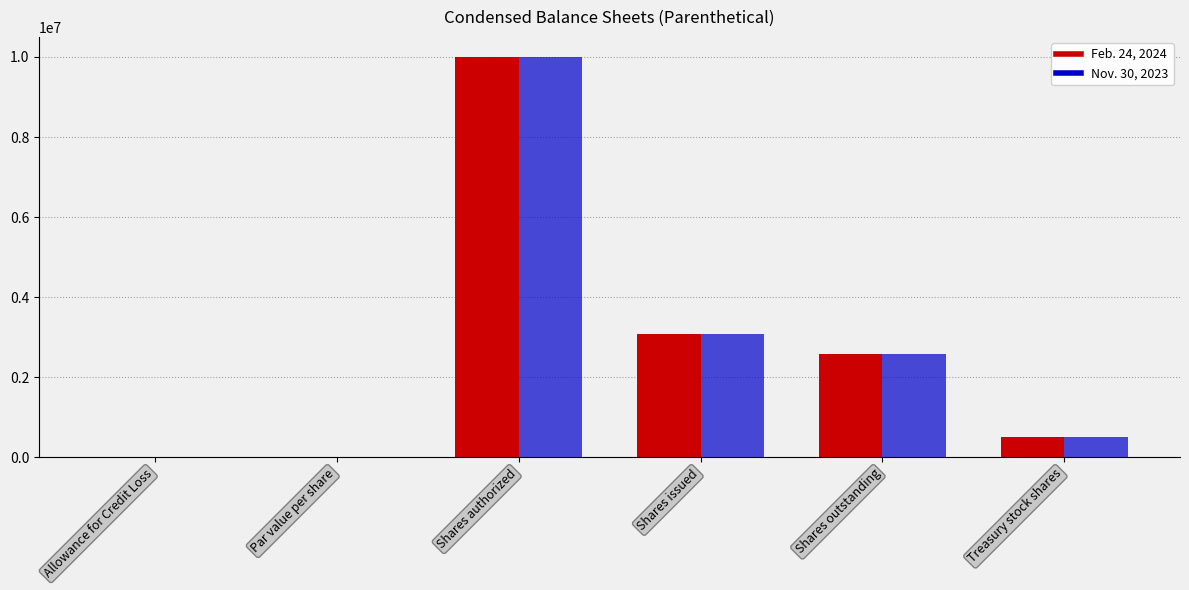

What is the approximate value of Nov. 30, 2023 at Shares outstanding?

2578315.0